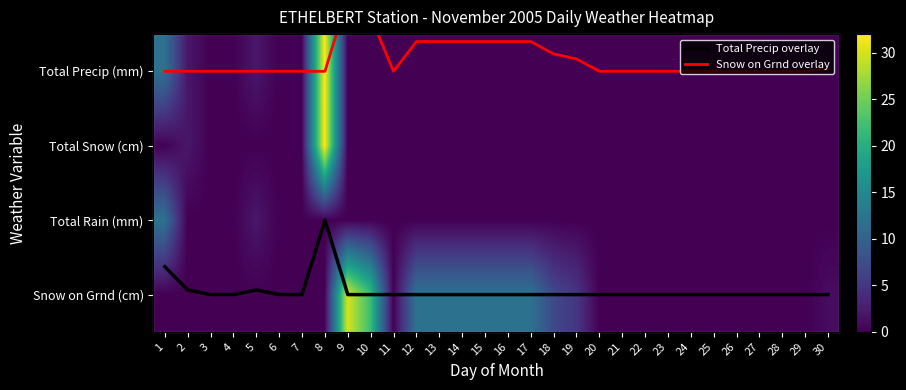

List the labels in order of Total Rain (mm) value, smallest first.

2, 3, 4, 6, 7, 8, 9, 10, 11, 12, 13, 14, 15, 16, 17, 18, 19, 20, 21, 22, 23, 24, 25, 26, 27, 28, 29, 30, 5, 1